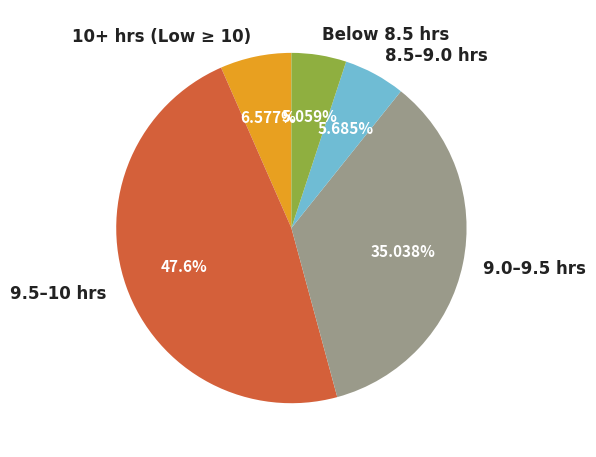

Combined, do Below 8.5 hrs and 10+ hrs (Low ≥ 10) account for over 50%?

No